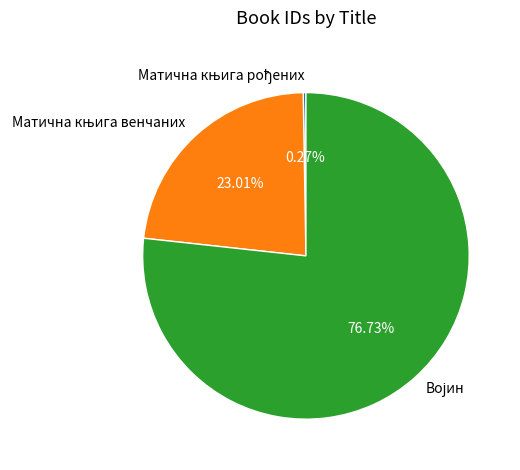

Does any single category account for the majority?

Yes